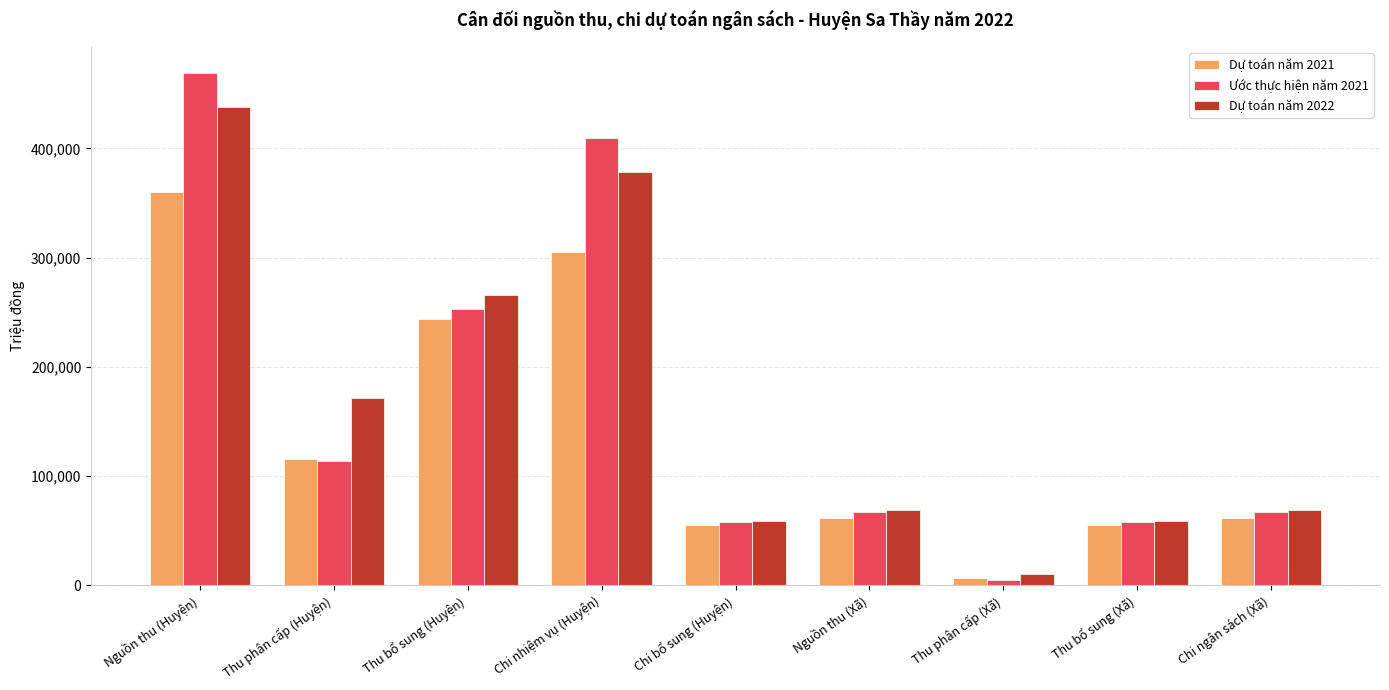

What is the maximum value shown in the chart?

469505